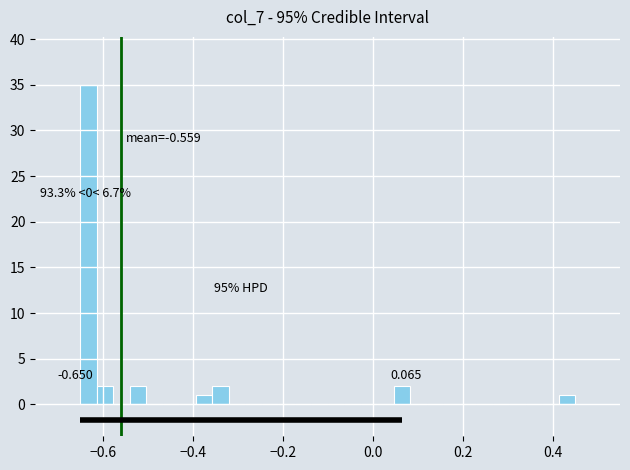

Around what value on the x-axis is the tallest bar? Give the approximate position of its centre, as read against the axis.

-0.64